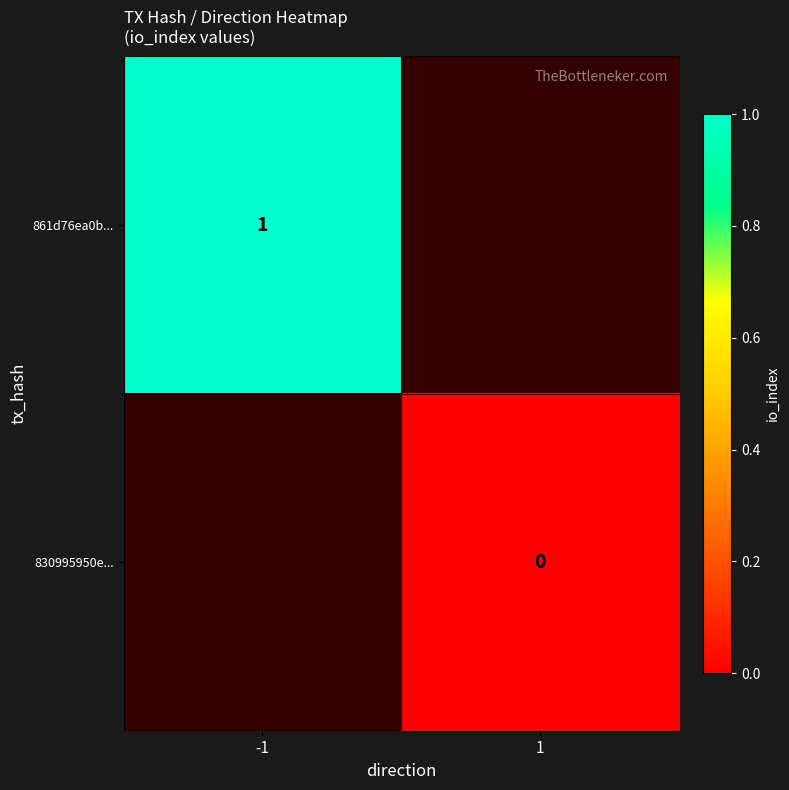

The 861d76ea0b... series shows 2 at -1. True or false?

False